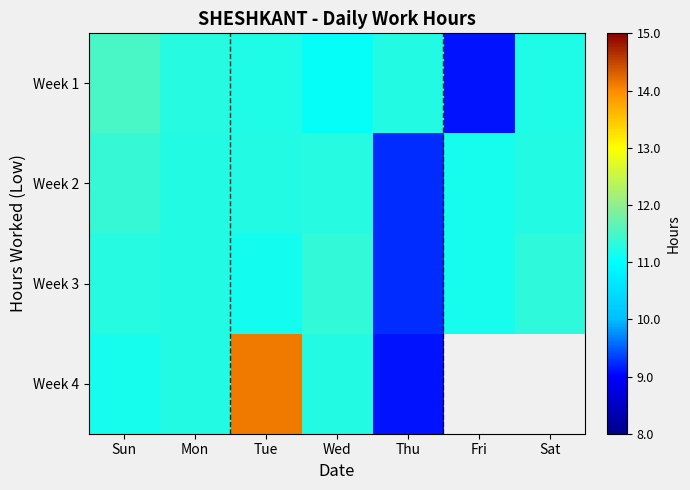

Which series has the largest range (max minus min)?

Week 4